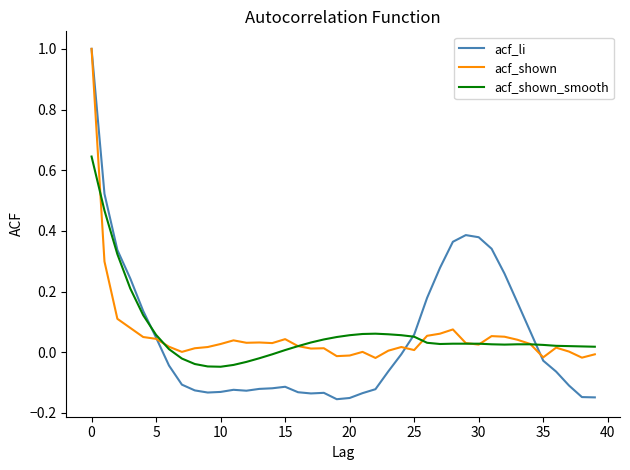

What is the highest value of the acf_shown series?

1.0